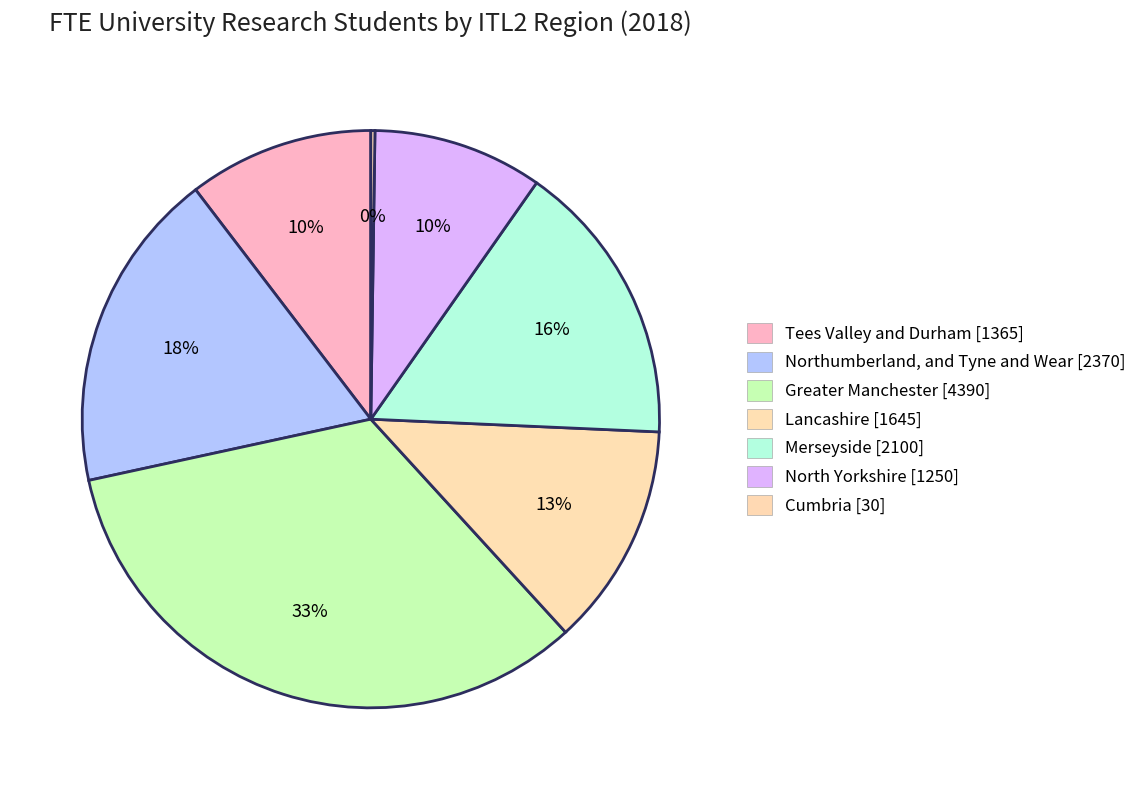

Is it true that Lancashire is 1% of the pie?

False